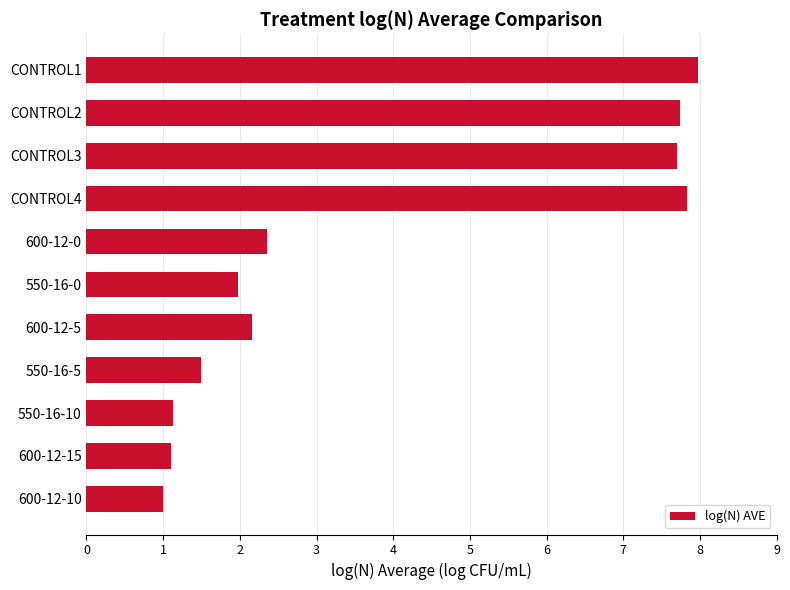

What position from the bottom is 600-12-0?

7